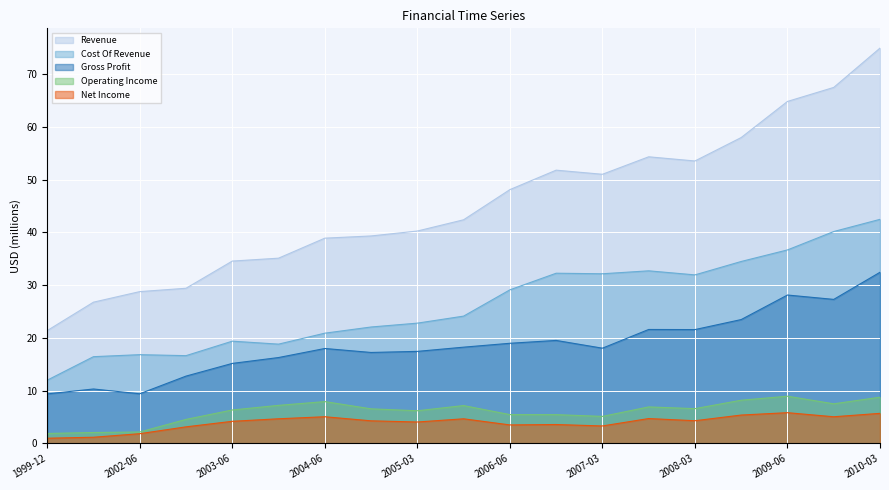

True or false: Operating Income and Cost Of Revenue intersect in this chart.

False